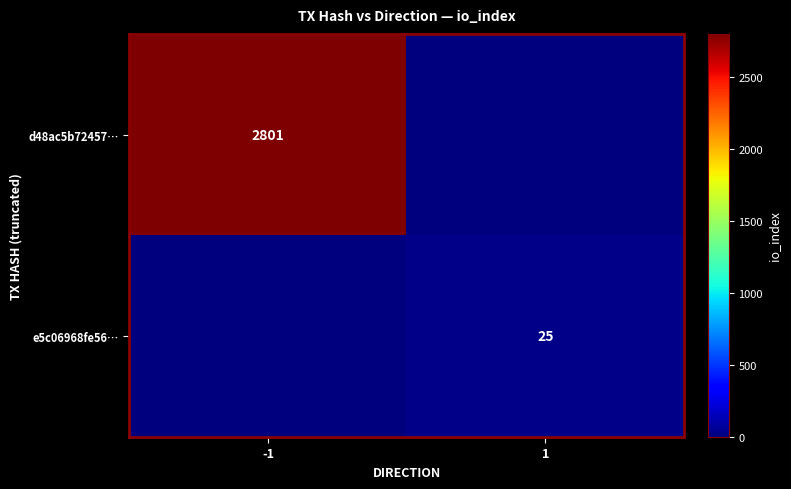

What is the difference between the highest and lowest values at 1?

25